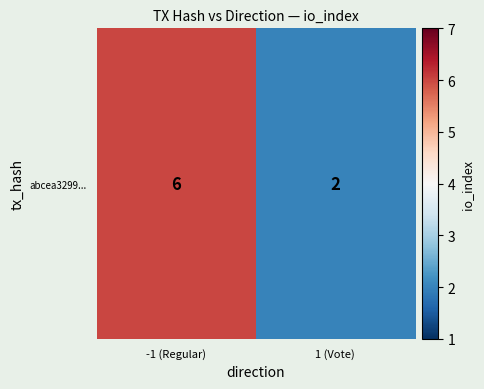

True or false: the data shows 6 at -1 (Regular).

True